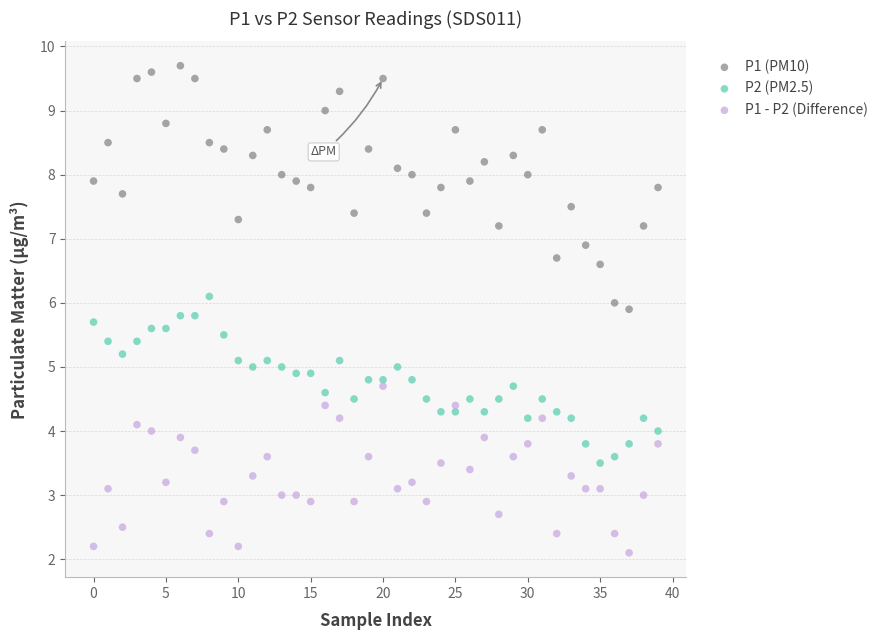

Which series contains the highest Y value?

P1 (PM10)